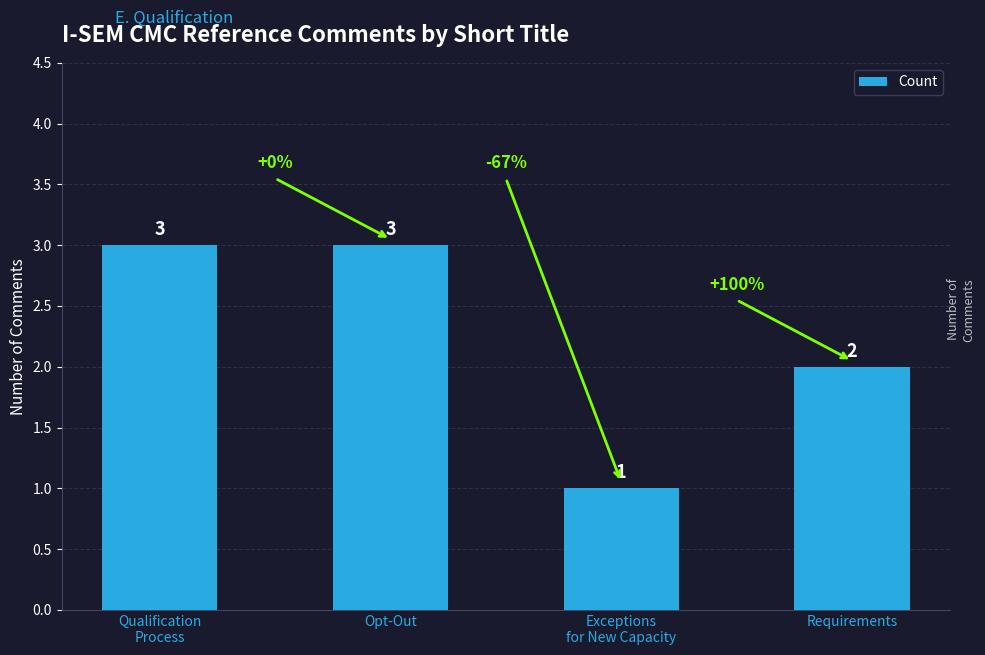

Reading left to right, extract all data points from this chart.

3	3	1	2